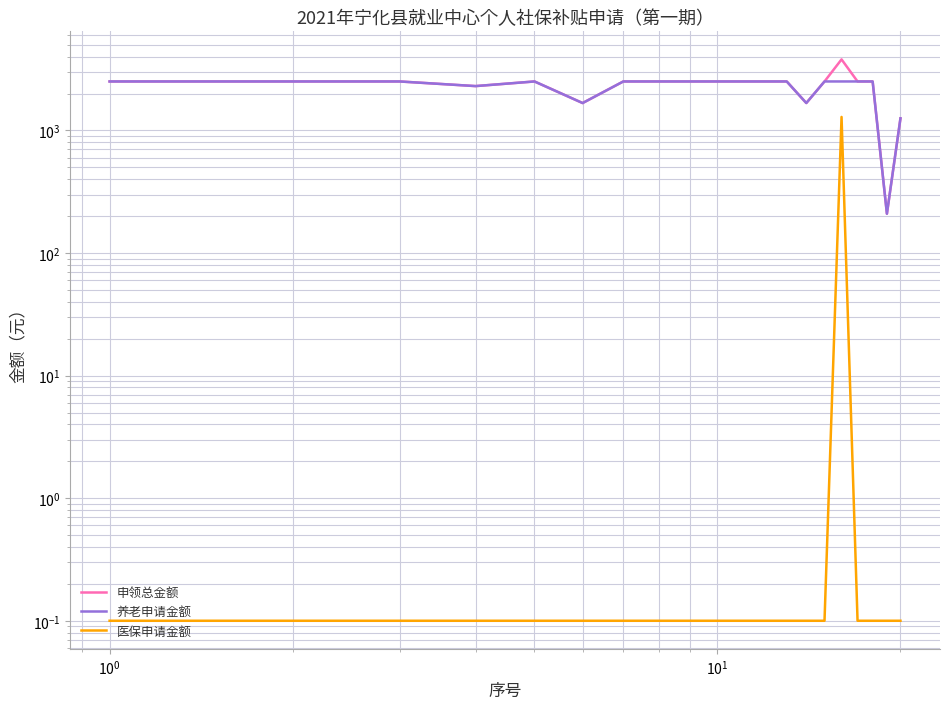

True or false: 申领总金额 and 养老申请金额 cross at least once.

False